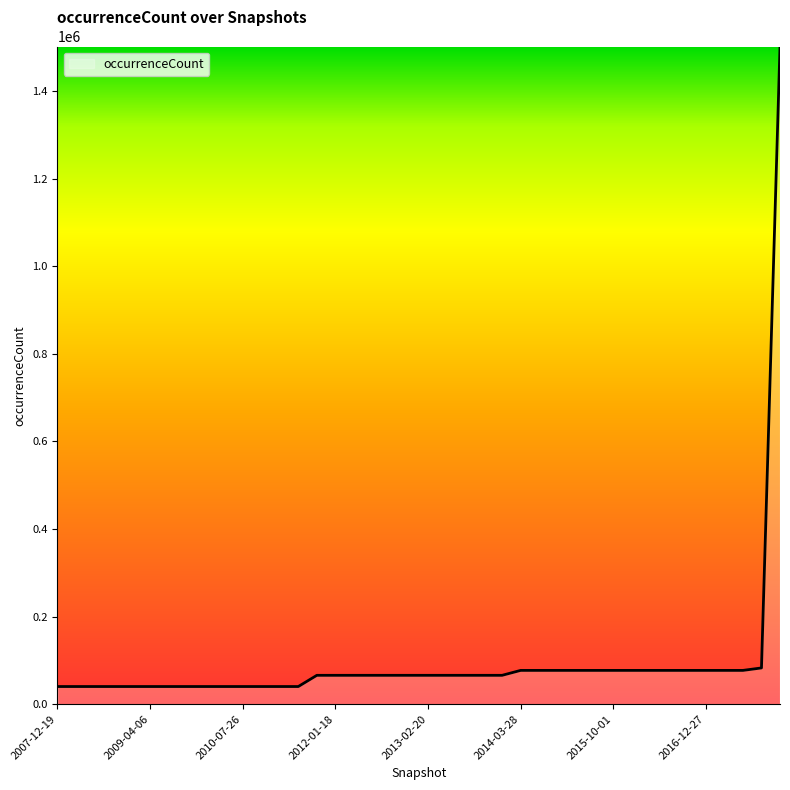

What is the greatest value displayed?

1502036